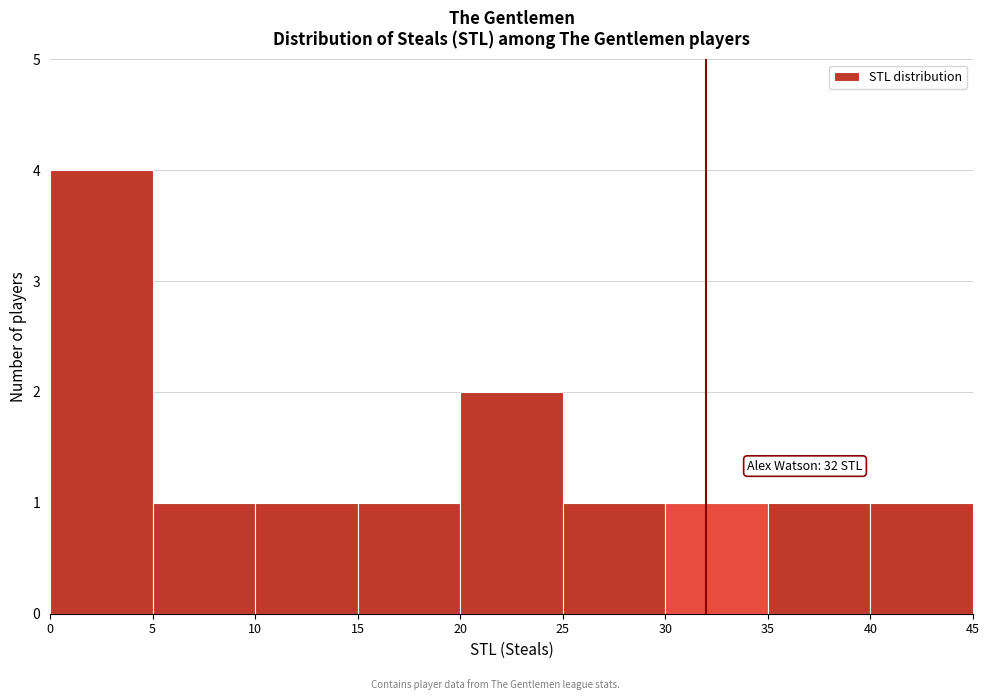

Which range on the x-axis has the tallest bar?

0 to 5